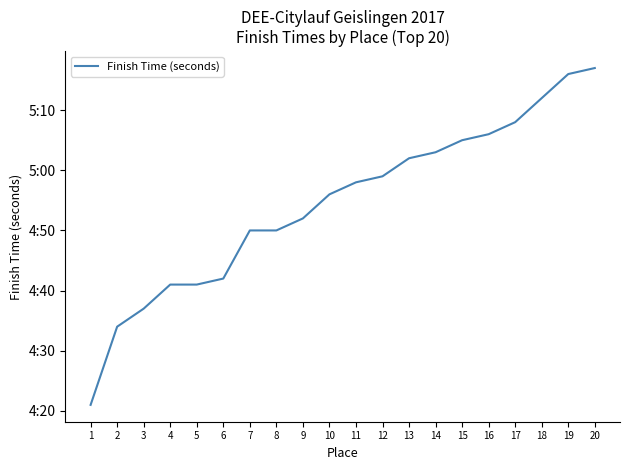

What is the minimum value shown in the chart?

261